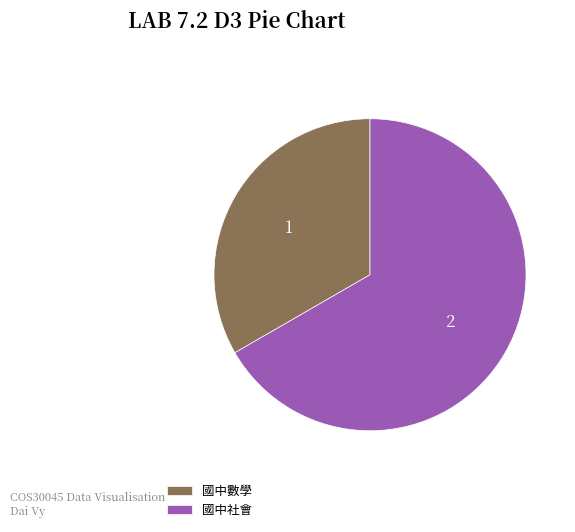

What is the ratio of the value at 國中社會 to the value at 國中數學?

2.0